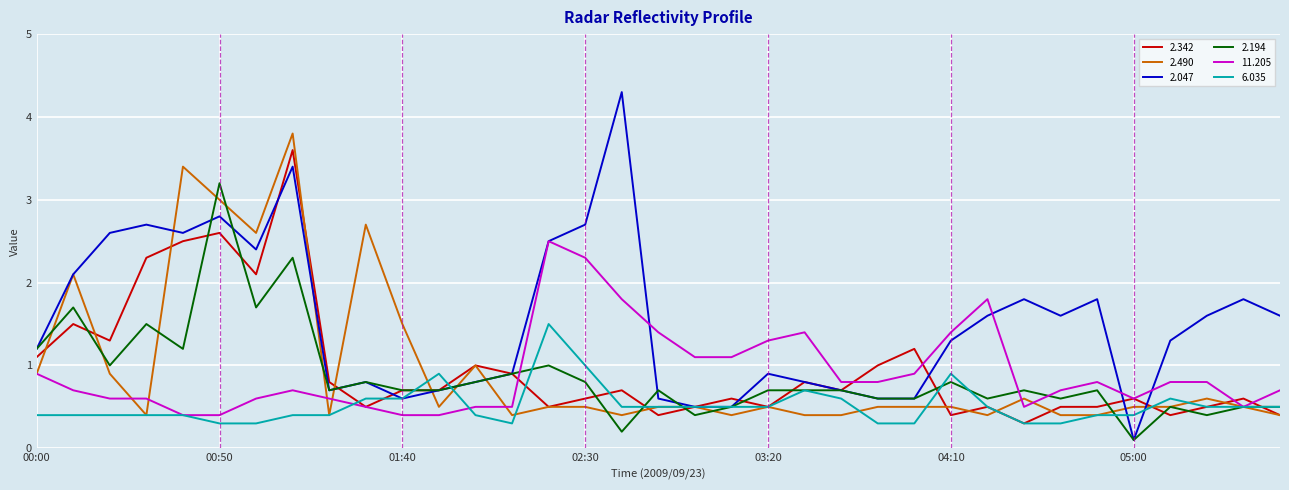

Which series has the largest range (max minus min)?

2.047